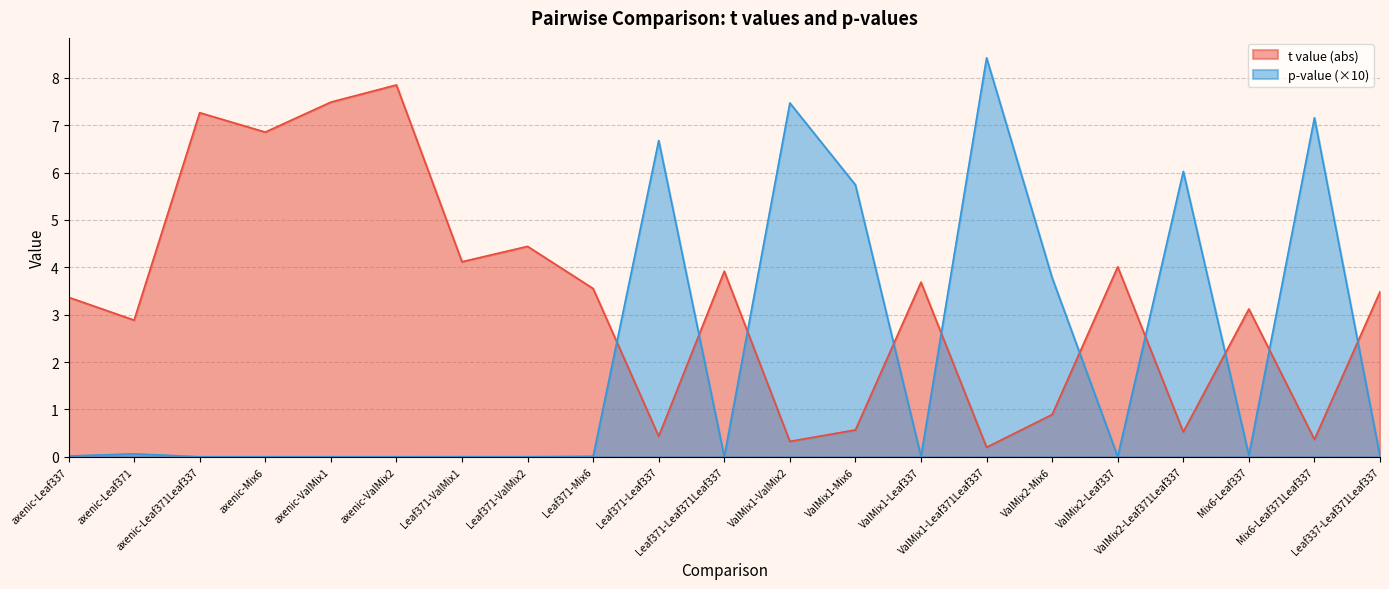

True or false: the data shows 0.0 at axenic-ValMix1.

True